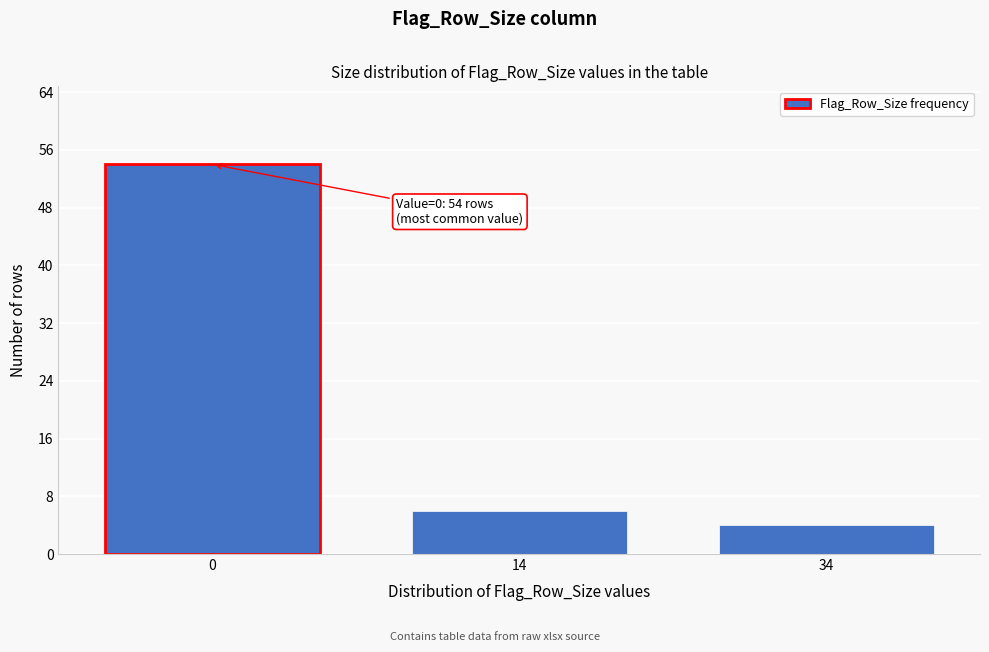

Reading left to right, list all the values displayed in this chart.

0=54	14=6	34=4